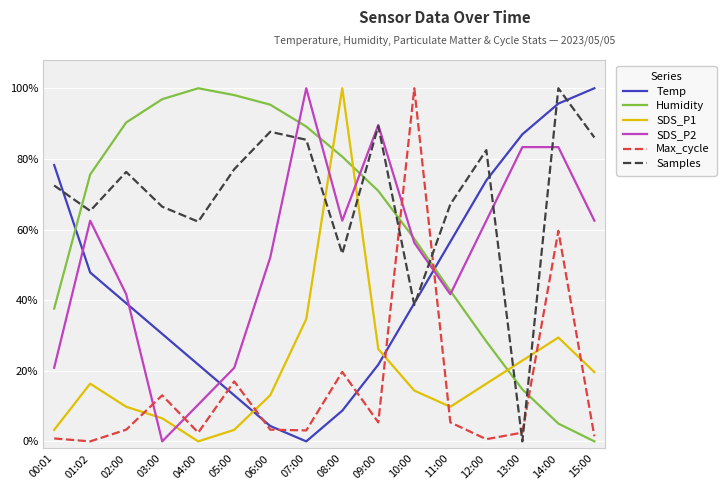

At which label is Max_cycle closest to 50?

14:00